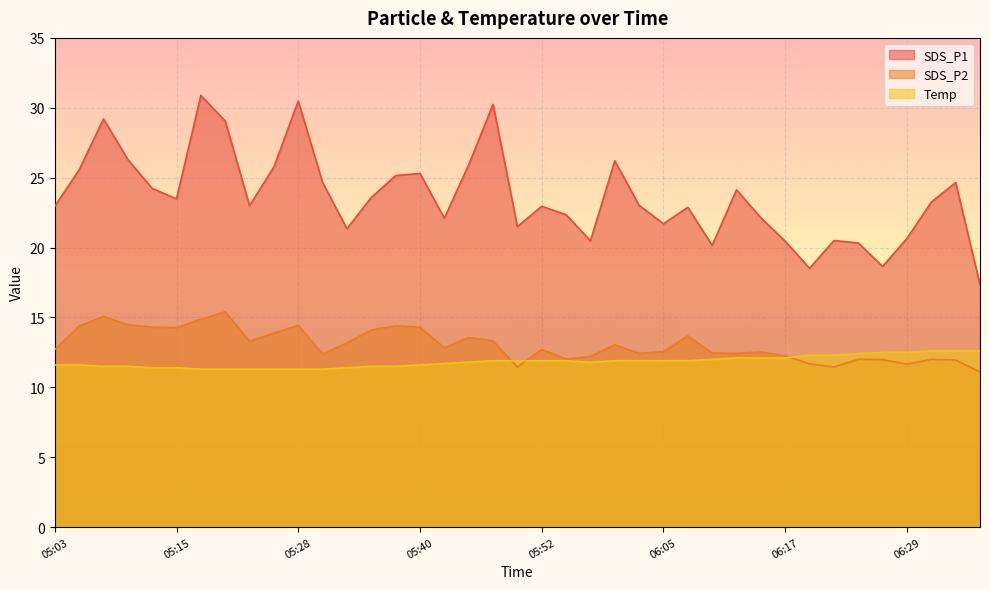

How many lines are shown in the chart?

3